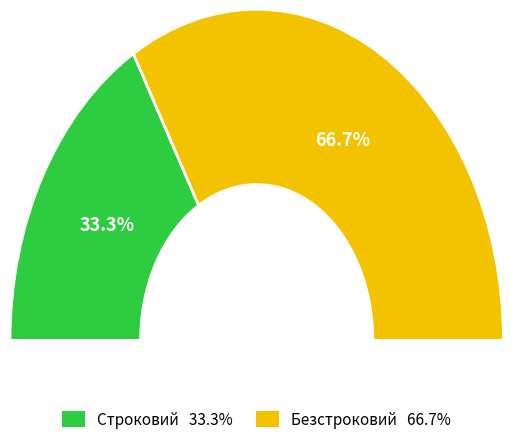

How many slices are in this pie chart?

2